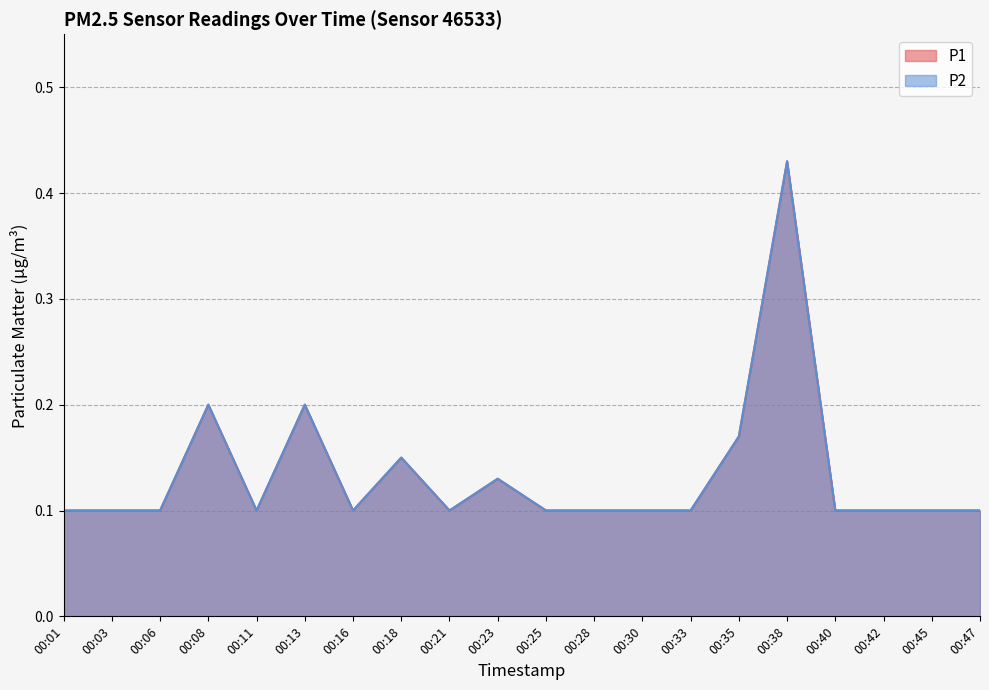

True or false: P1 and P2 cross at least once.

False